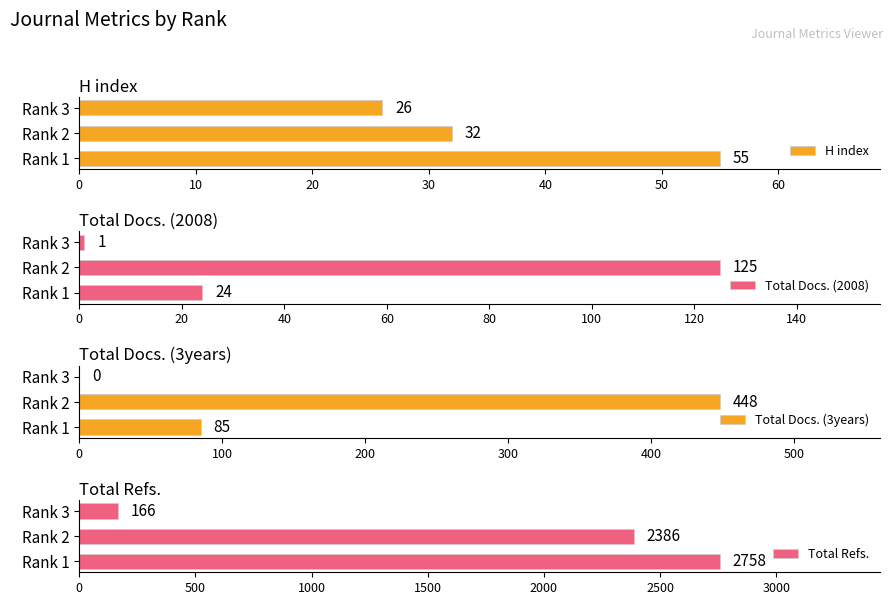

What value does the Total Docs. (3years) series have at Rank 2, to the nearest 10?

450